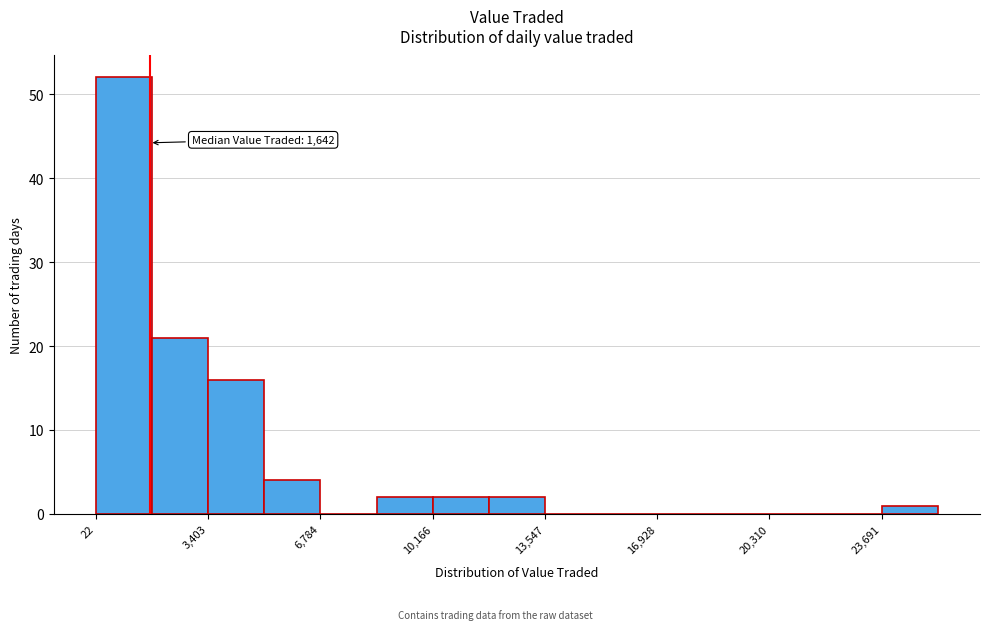

Read against the x-axis, roughly where is the centre of the tallest bar?

1000